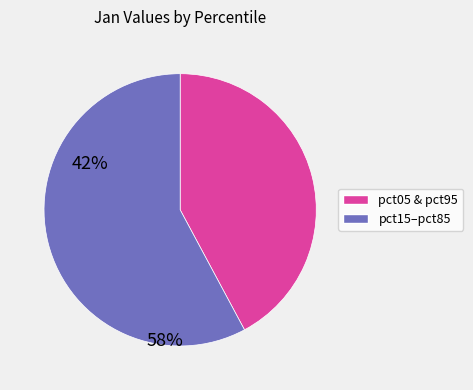

Count the number of slices in the pie.

2